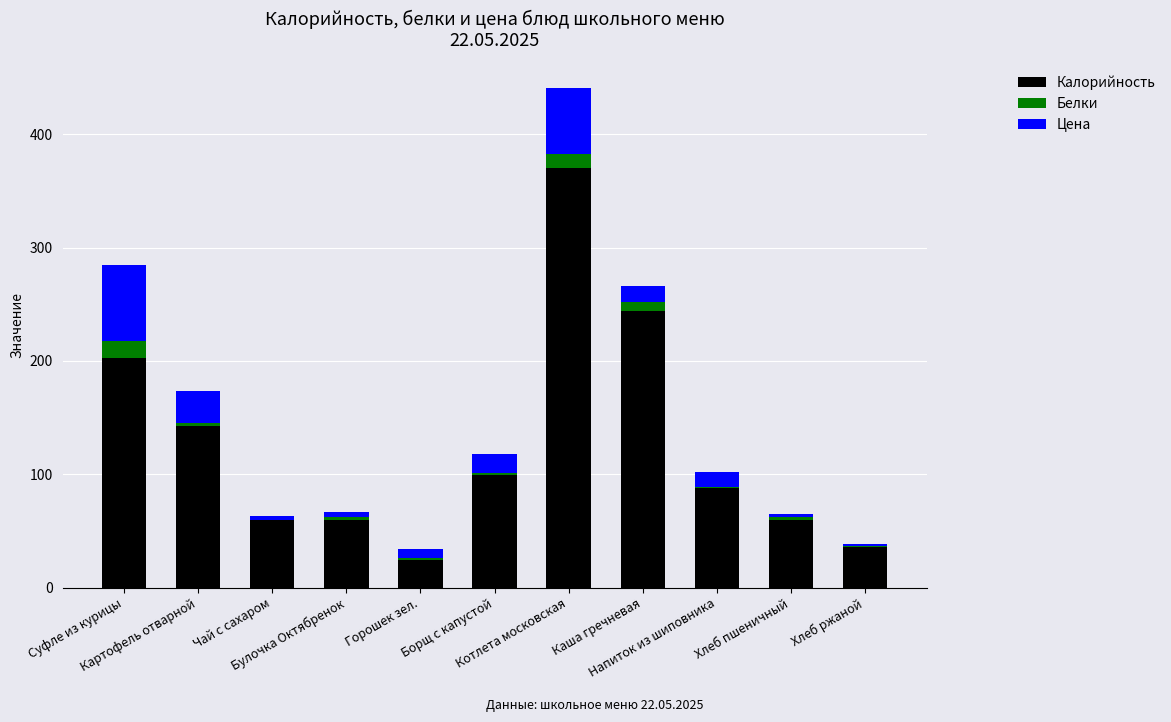

Is it true that Калорийность equals 13.8 at Хлеб ржаной?

False